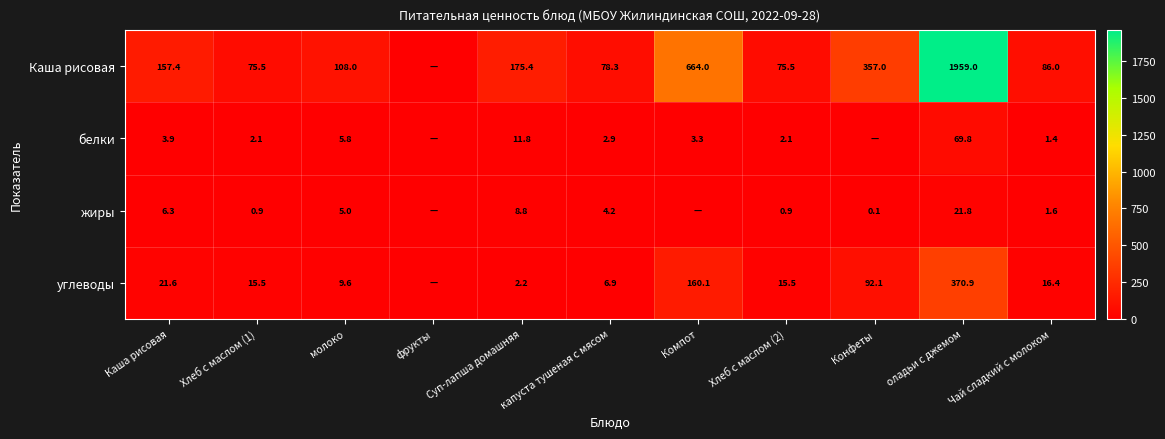

What is the difference between the highest and lowest values at капуста тушеная с мясом?

75.4